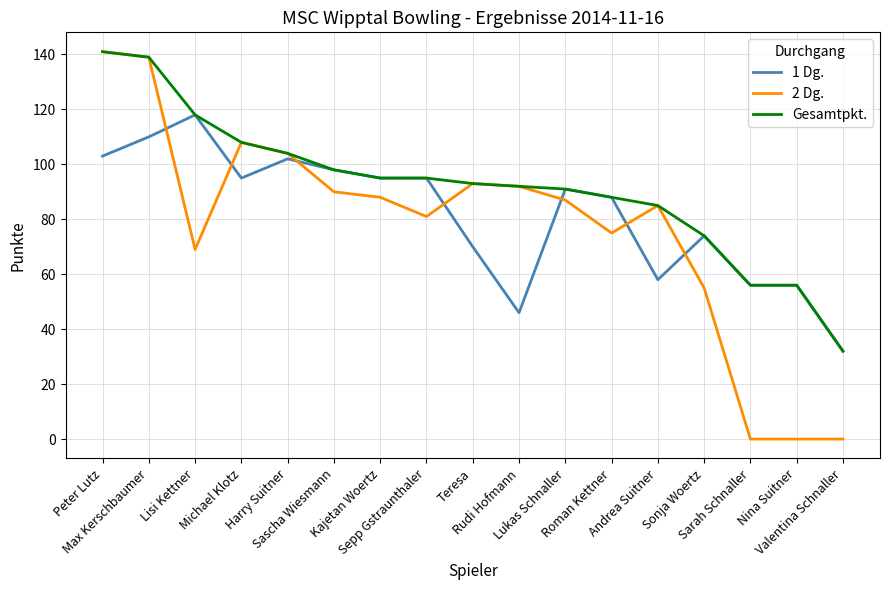

Reading right to left, extract all data points from this chart.

1 Dg.: Valentina Schnaller=32	Nina Suitner=56	Sarah Schnaller=56	Sonja Woertz=74	Andrea Suitner=58	Roman Kettner=88	Lukas Schnaller=91	Rudi Hofmann=46	Teresa=70	Sepp Gstraunthaler=95	Kajetan Woertz=95	Sascha Wiesmann=98	Harry Suitner=102	Michael Klotz=95	Lisi Kettner=118	Max Kerschbaumer=110	Peter Lutz=103
2 Dg.: Valentina Schnaller=0	Nina Suitner=0	Sarah Schnaller=0	Sonja Woertz=55	Andrea Suitner=85	Roman Kettner=75	Lukas Schnaller=87	Rudi Hofmann=92	Teresa=93	Sepp Gstraunthaler=81	Kajetan Woertz=88	Sascha Wiesmann=90	Harry Suitner=104	Michael Klotz=108	Lisi Kettner=69	Max Kerschbaumer=139	Peter Lutz=141
Gesamtpkt.: Valentina Schnaller=32	Nina Suitner=56	Sarah Schnaller=56	Sonja Woertz=74	Andrea Suitner=85	Roman Kettner=88	Lukas Schnaller=91	Rudi Hofmann=92	Teresa=93	Sepp Gstraunthaler=95	Kajetan Woertz=95	Sascha Wiesmann=98	Harry Suitner=104	Michael Klotz=108	Lisi Kettner=118	Max Kerschbaumer=139	Peter Lutz=141